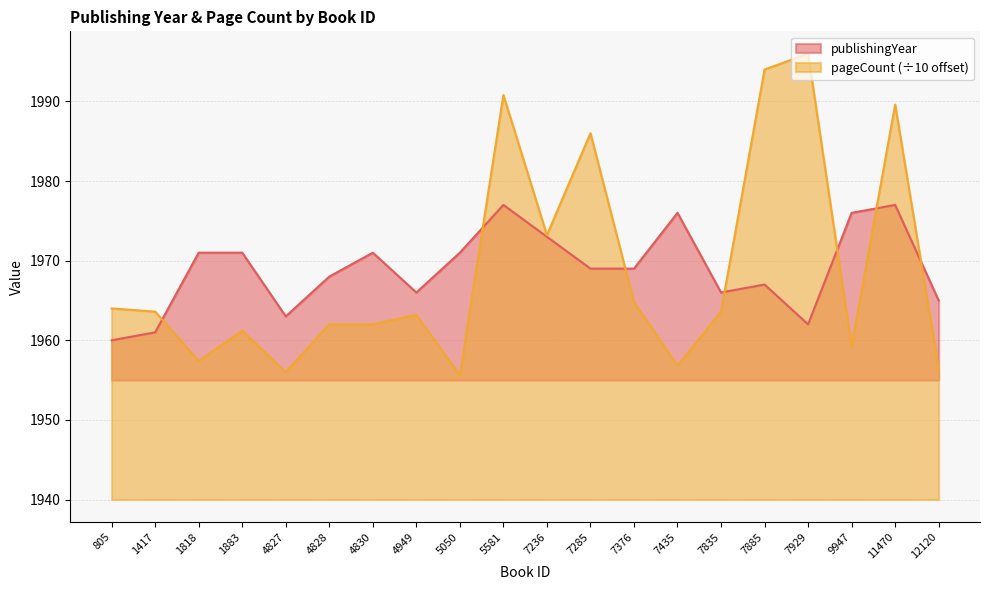

Rank the categories by publishingYear value from lowest to highest.

805, 1417, 7929, 4827, 12120, 4949, 7835, 7885, 4828, 7285, 7376, 1818, 1883, 4830, 5050, 7236, 7435, 9947, 5581, 11470